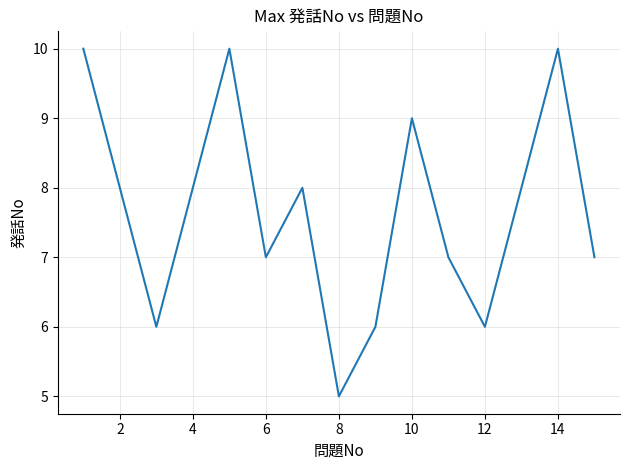

Reading left to right, list all the values displayed in this chart.

10	8	6	8	10	7	8	5	6	9	7	6	8	10	7